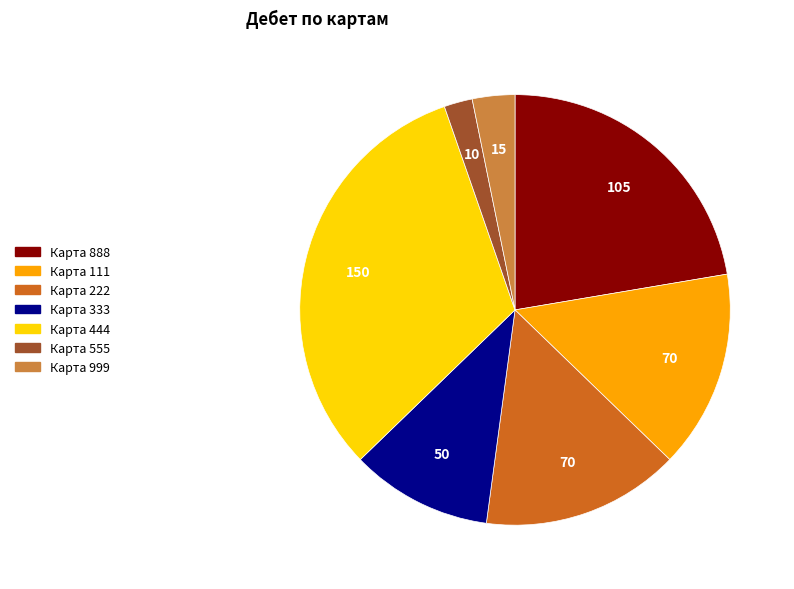

Is there any slice that represents more than half of the pie?

No